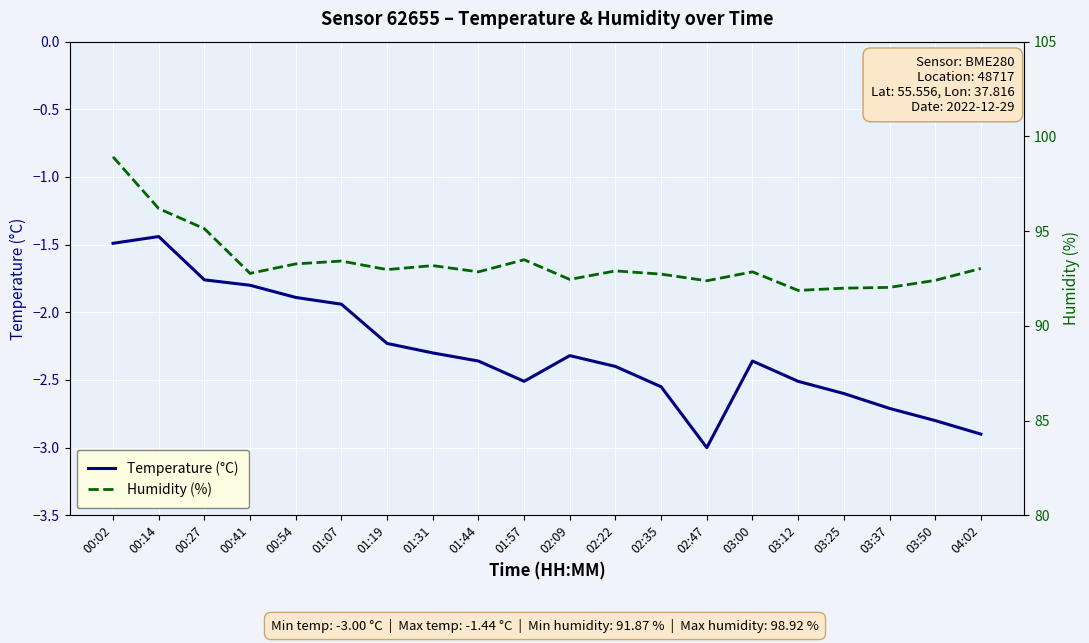

Rank the series at 03:12 from highest to lowest value.

Humidity (%), Temperature (°C)